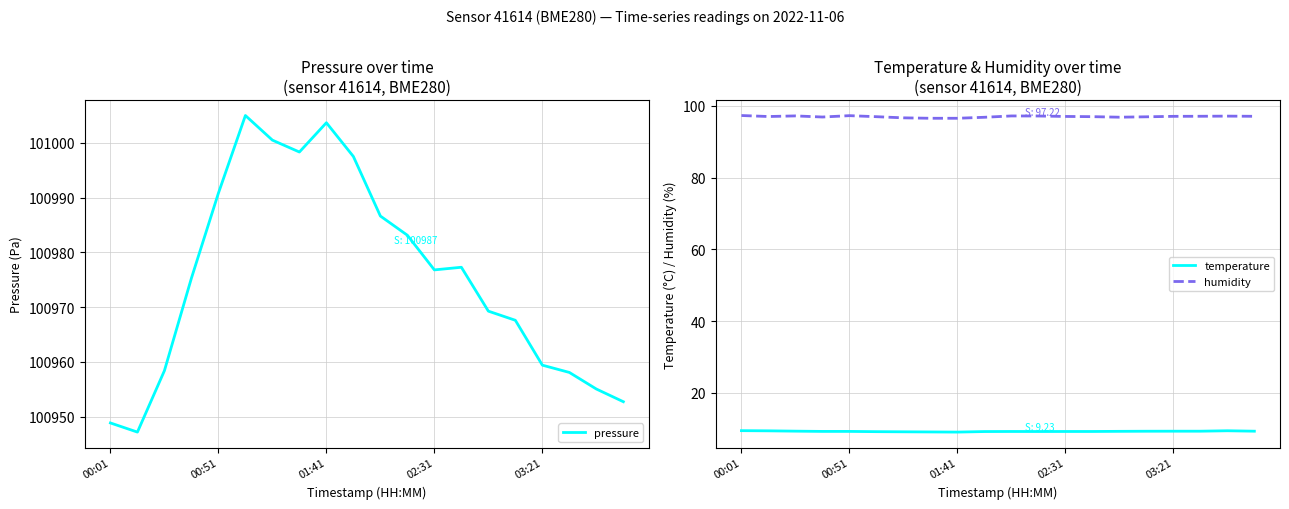

True or false: humidity and temperature cross at least once.

False